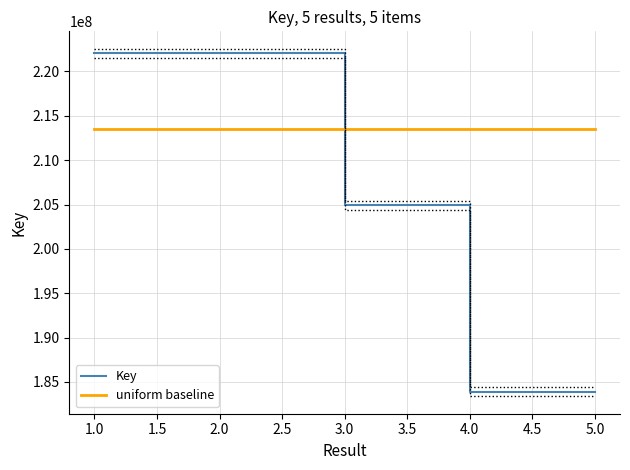

Does the chart display data point markers on the line(s)?

No